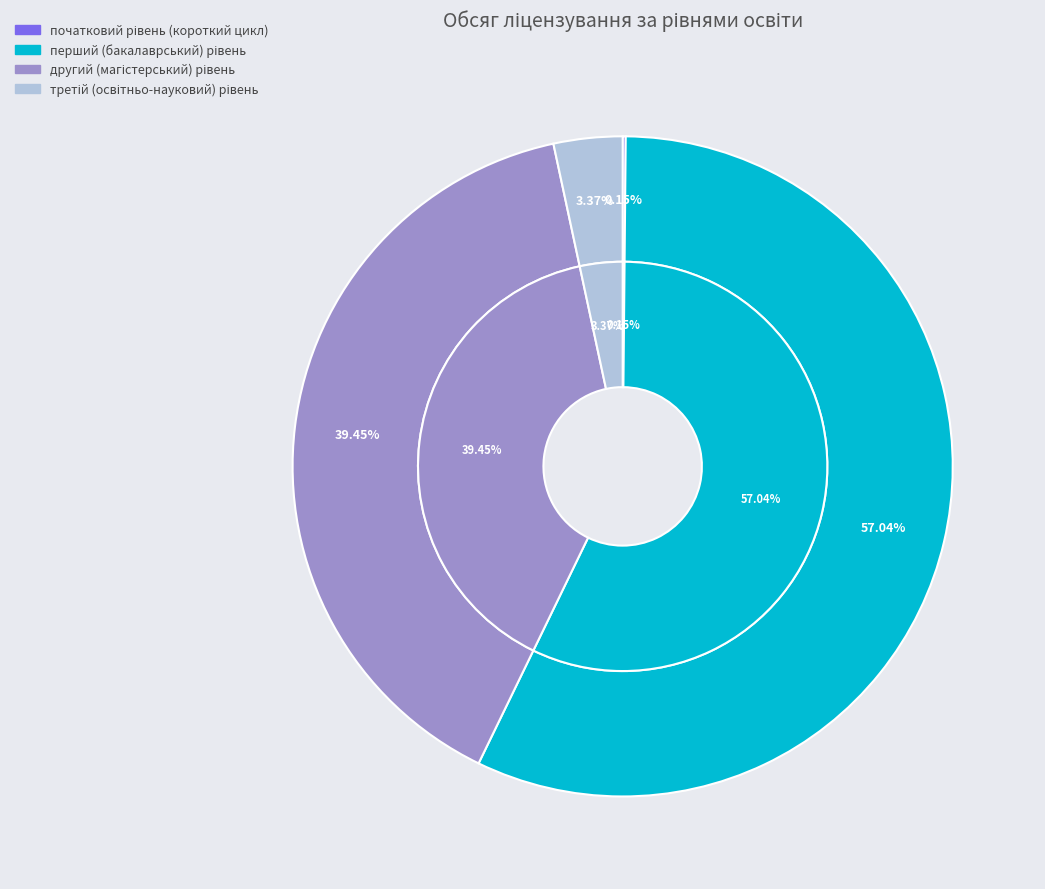

What is the change in value from початковий рівень (короткий цикл) to другий (магістерський) рівень?

+3176